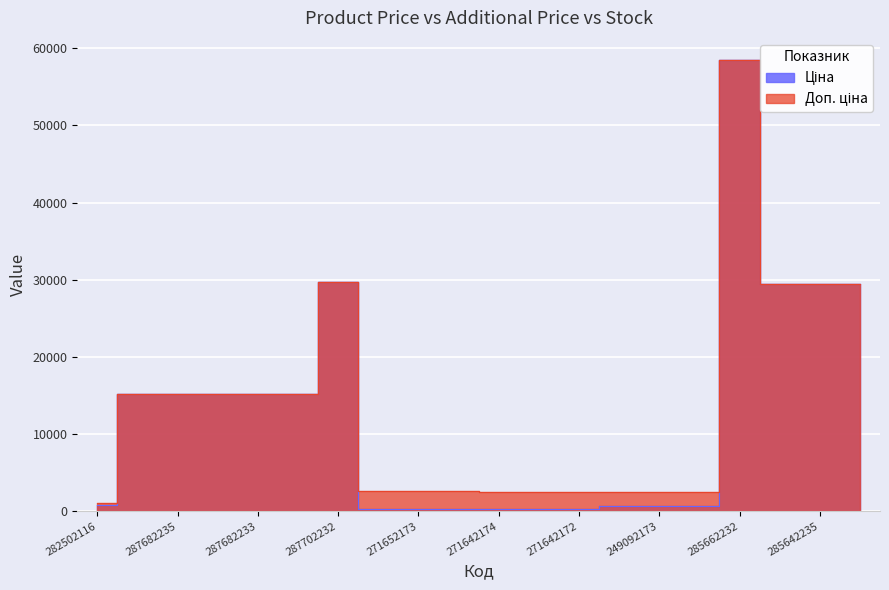

Which category has the lowest value across all series?

271642174